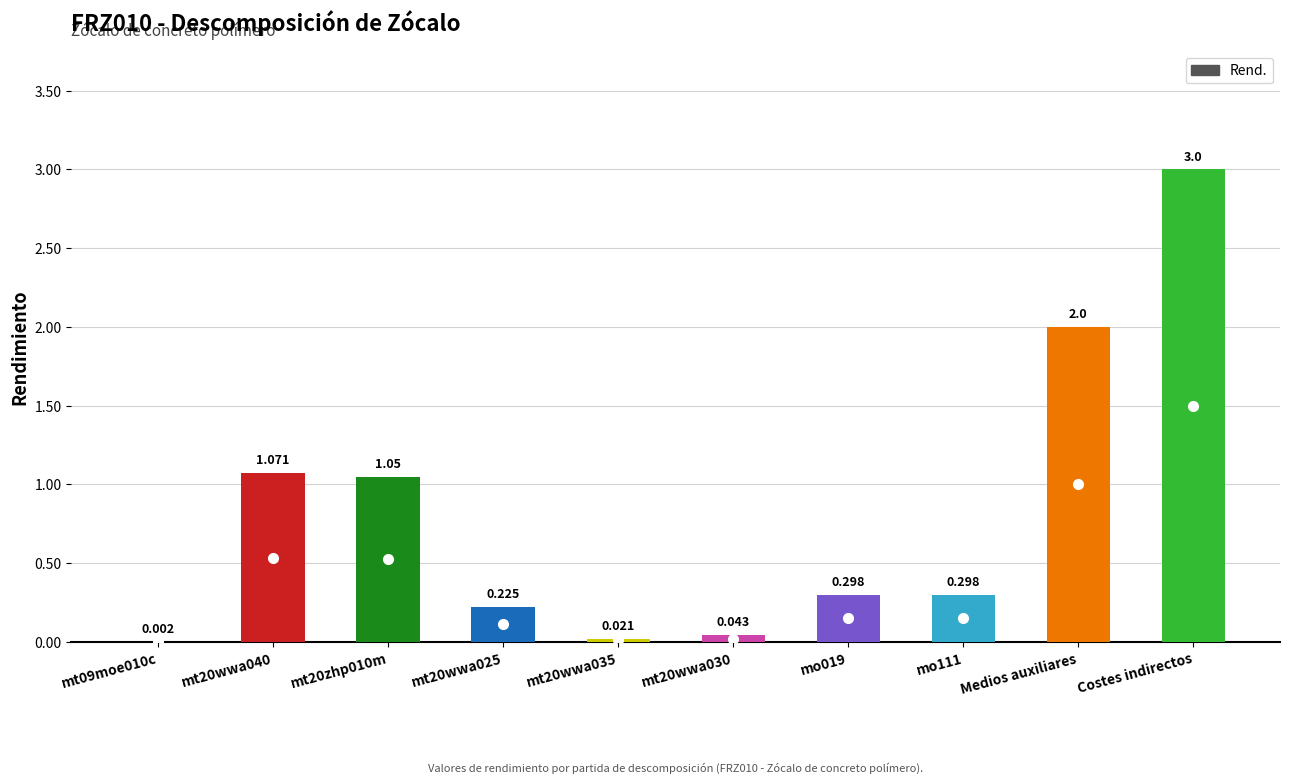

Which label corresponds to the largest value in the chart?

Costes indirectos